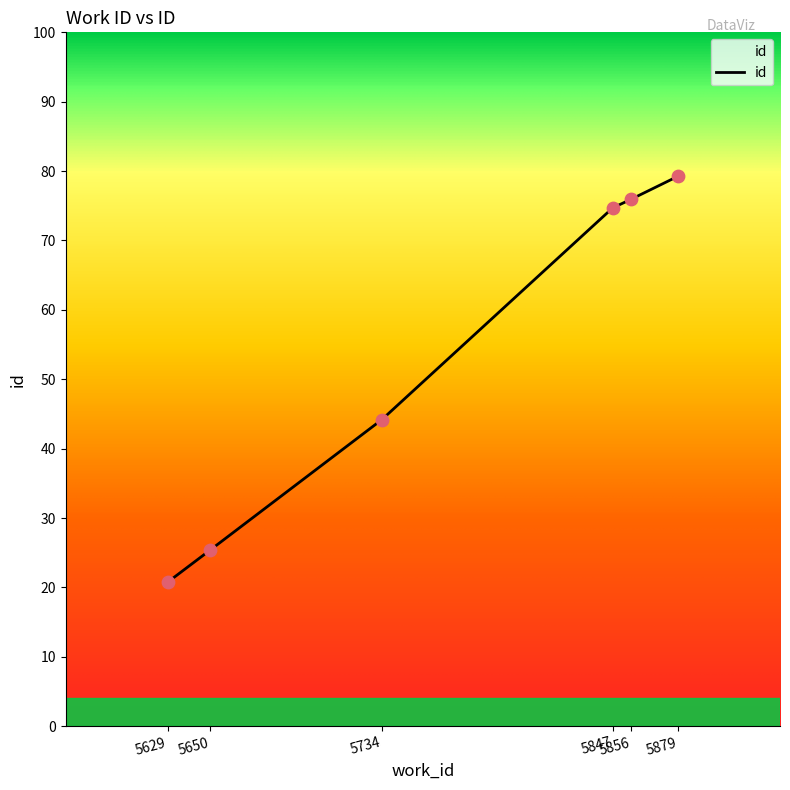

What is the ratio of the value at 5629 to the value at 5879?

1.0